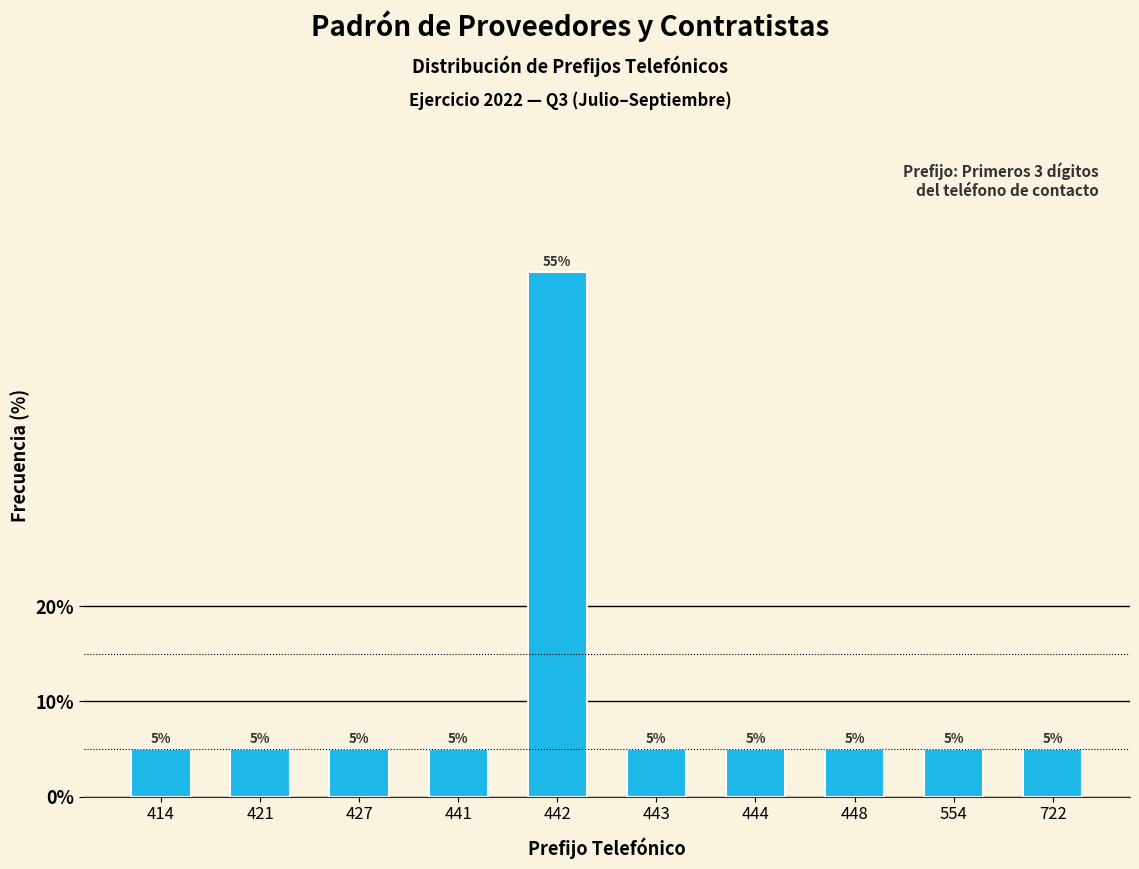

Reading right to left, what are all the values shown in this chart?

722=5.0	554=5.0	448=5.0	444=5.0	443=5.0	442=55.0	441=5.0	427=5.0	421=5.0	414=5.0